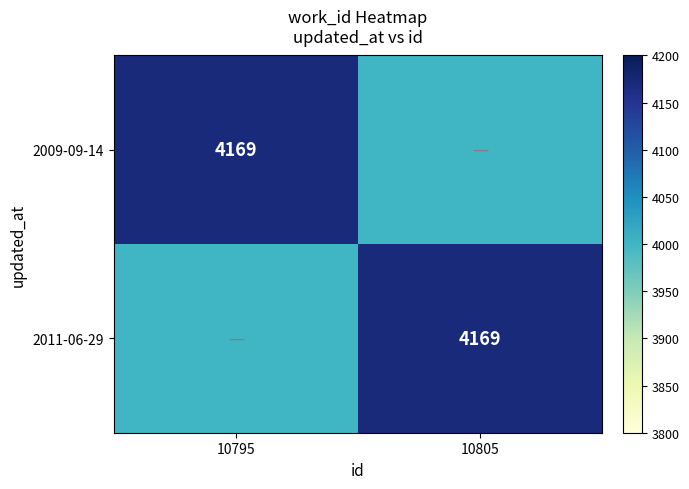

The value of 2009-09-14 at 10795 is 1556. True or false?

False